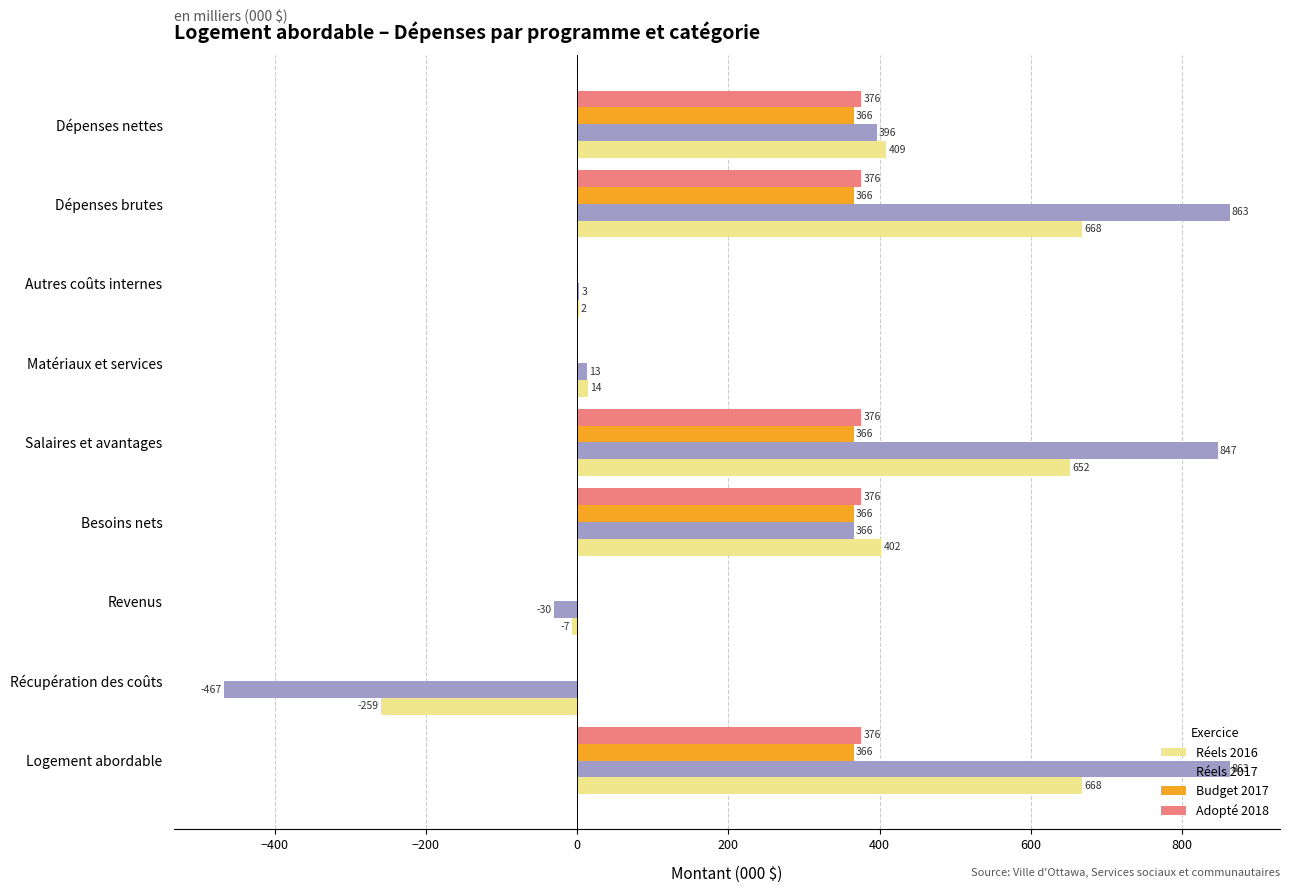

At which label is Réels 2016 closest to 204?

Matériaux et services